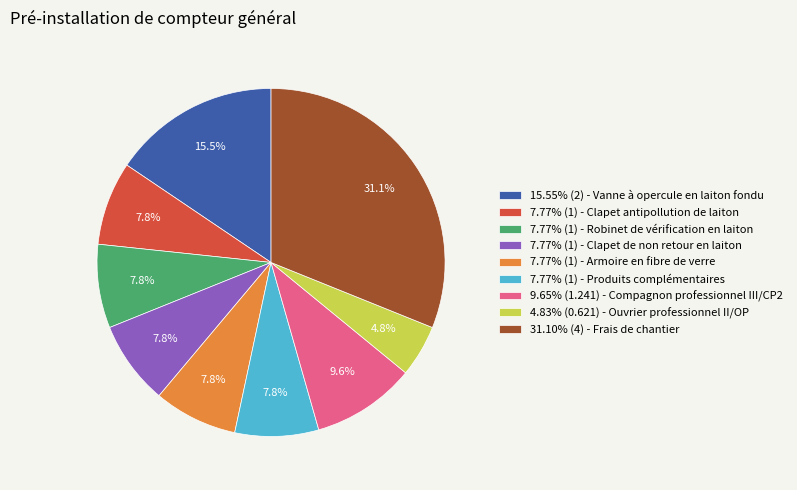

Is the sum of 7.77% (1) - Clapet antipollution de laiton and 7.77% (1) - Armoire en fibre de verre greater than half?

No